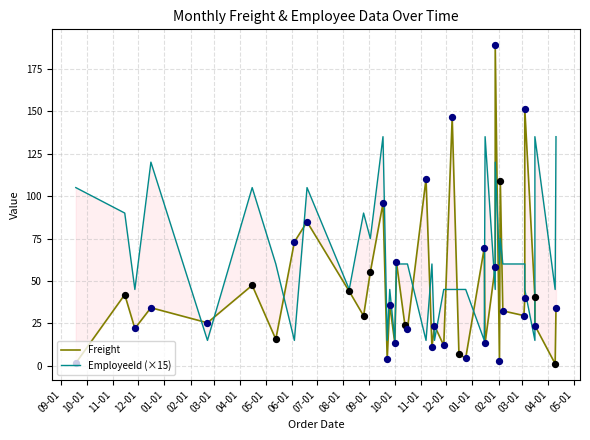

Which series contains the lowest Y value?

Freight